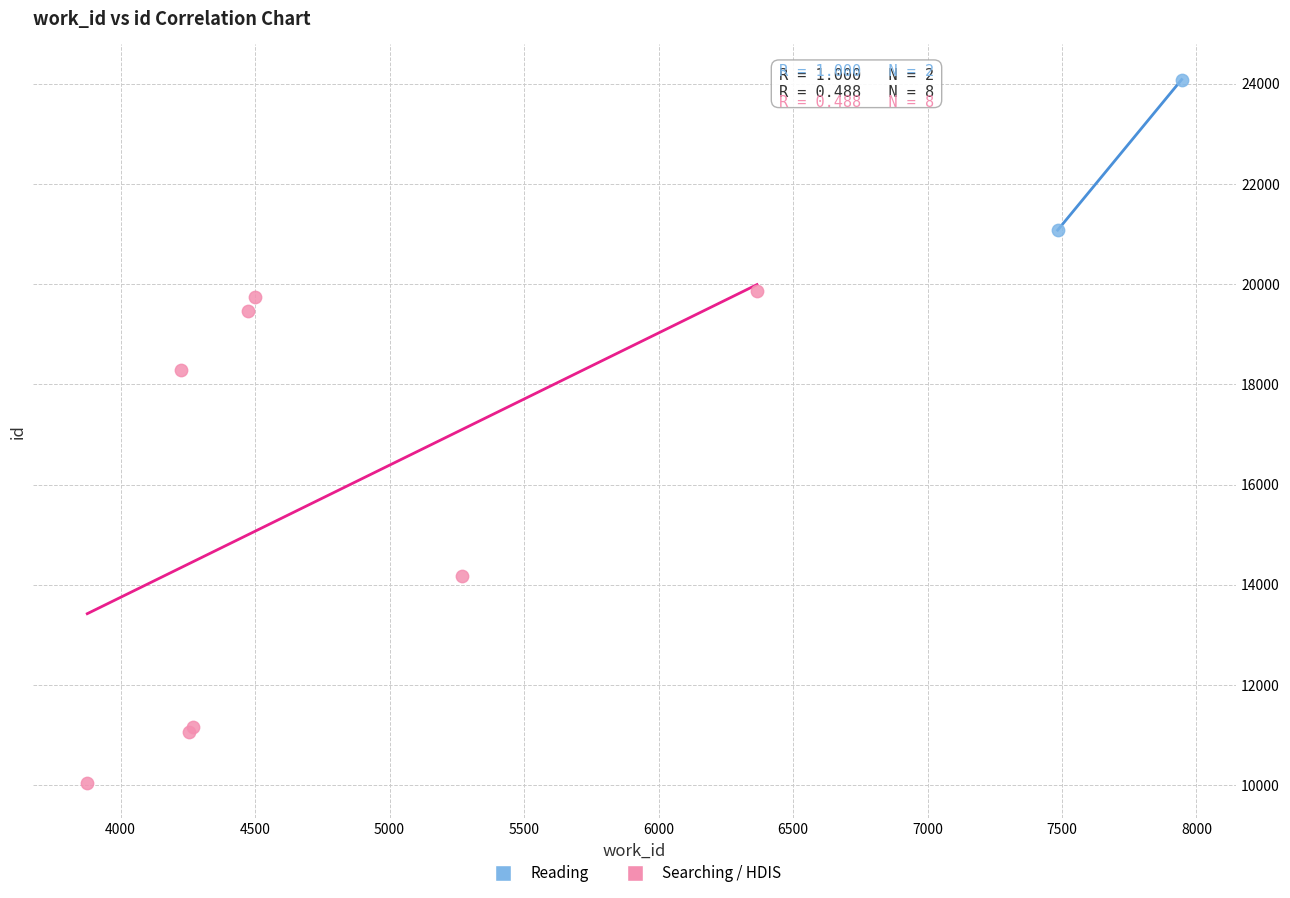

What are all the series names shown in the legend?

Reading, Searching / HDIS